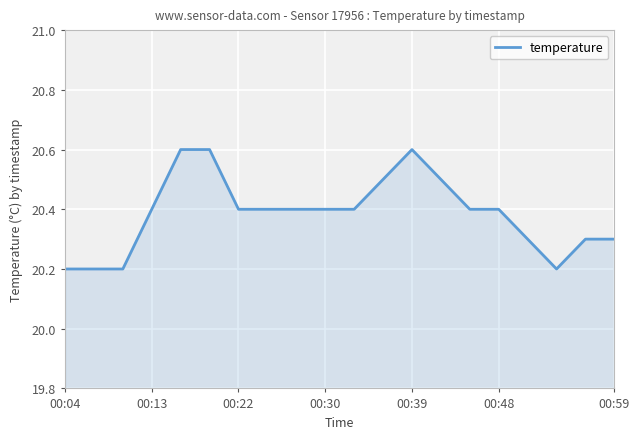

What is the difference between the maximum and minimum values?

0.4